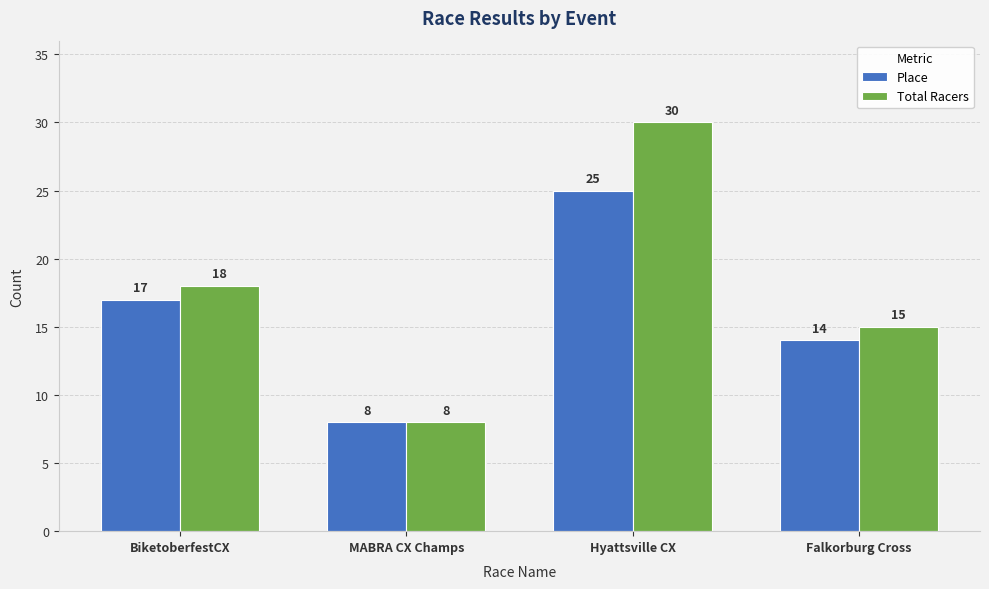

What is the sum of the Total Racers values at Falkorburg Cross and Hyattsville CX?

45